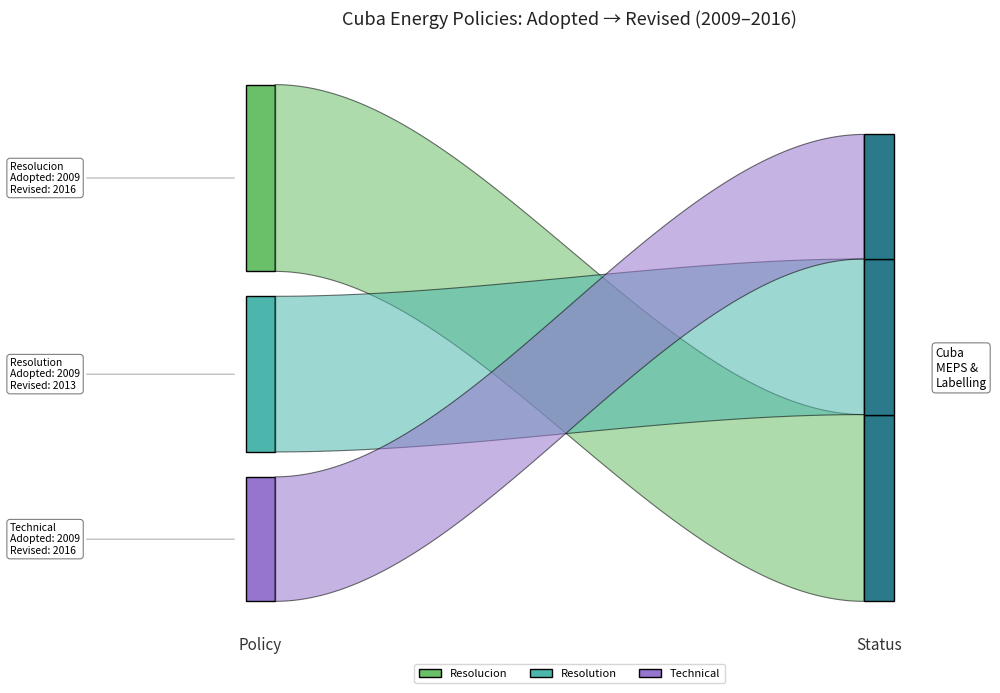

Reading left to right, what are all the values shown in this chart?

Adopted: Resolucion No. 40122/16=2009	Resolution No. 136/09=2009	Technical Regulation on Labeling=2009
Revised: Resolucion No. 40122/16=2016	Resolution No. 136/09=2013	Technical Regulation on Labeling=2016